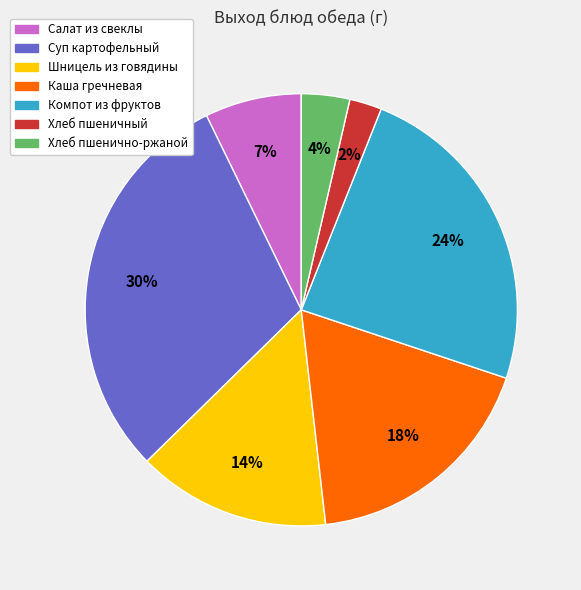

To the nearest percent, what is the average slice percentage?

14%